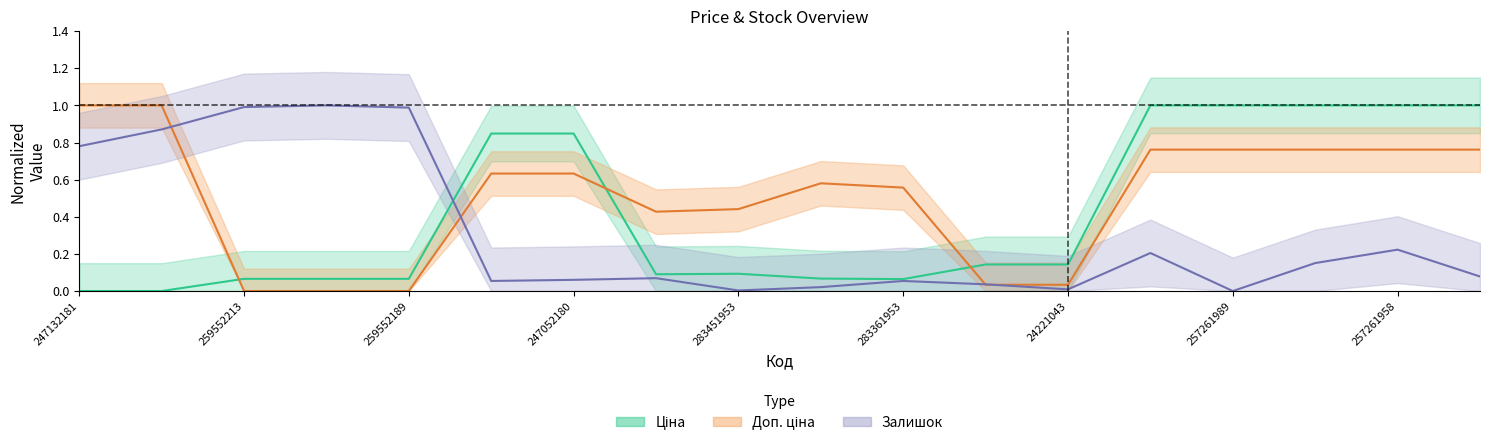

How many positive values does the Доп. ціна series have?

15